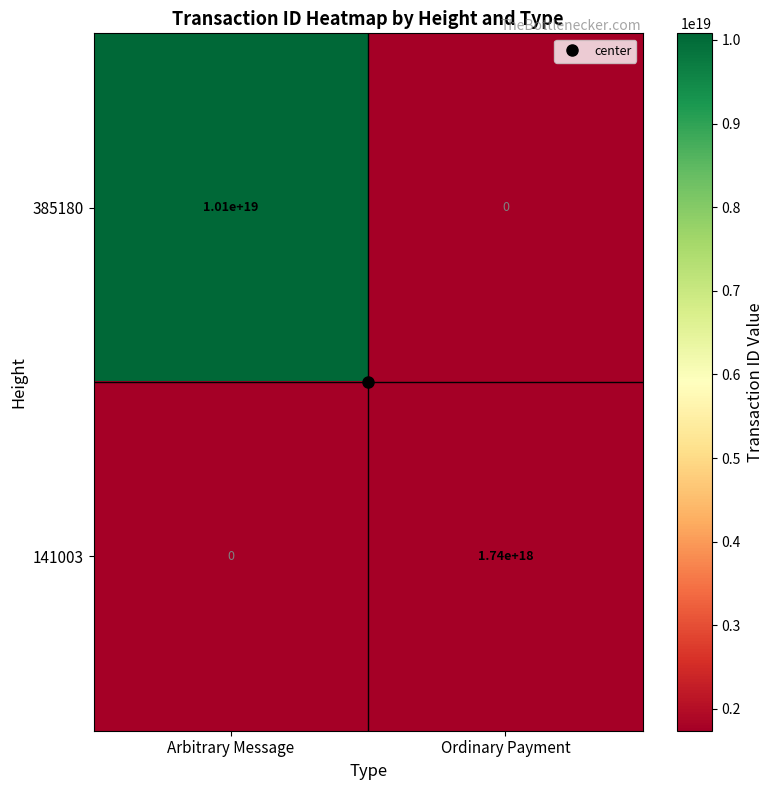

At how many categories does at least one series exceed 1654048606237181184?

2